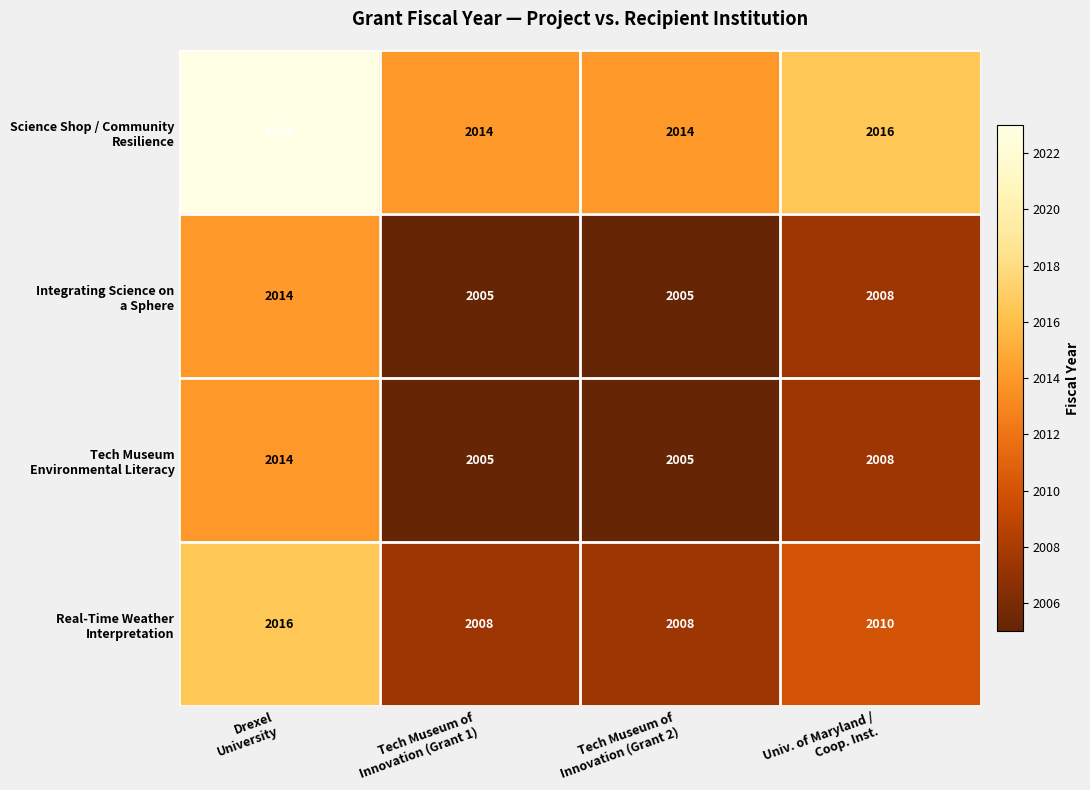

What is the smallest value displayed?

2005